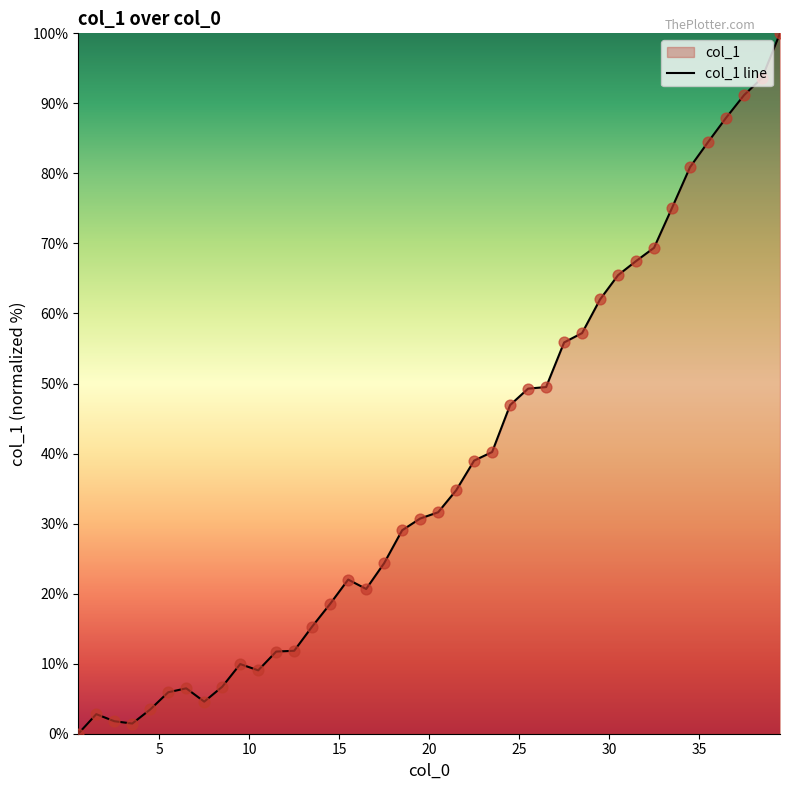

What is the difference between the maximum and minimum values?

100.0